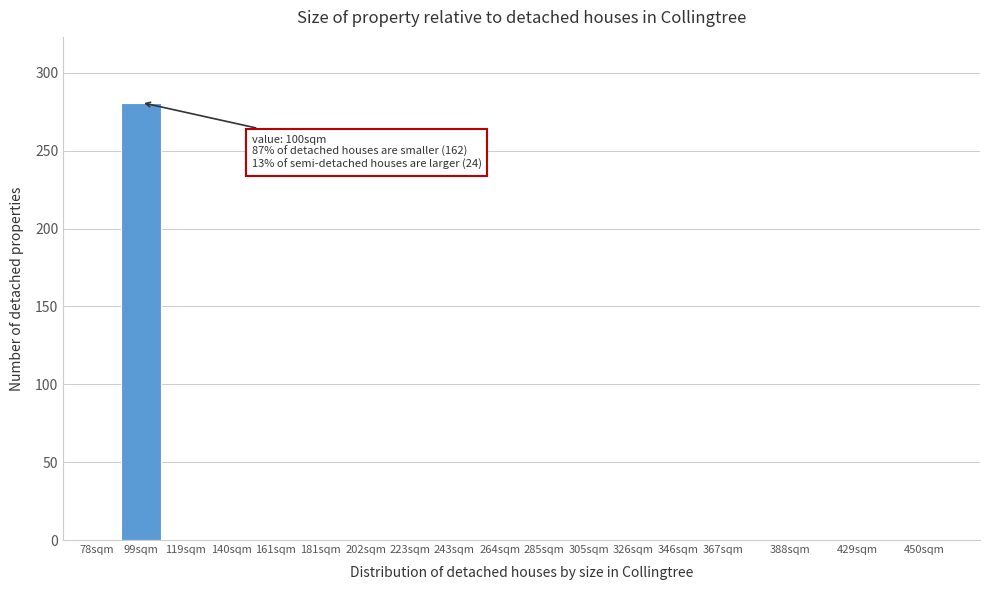

Reading left to right, what are all the values shown in this chart?

78sqm=0	99sqm=281	119sqm=0	140sqm=0	161sqm=0	181sqm=0	202sqm=0	223sqm=0	243sqm=0	264sqm=0	285sqm=0	305sqm=0	326sqm=0	346sqm=0	367sqm=0	388sqm=0	429sqm=0	450sqm=0